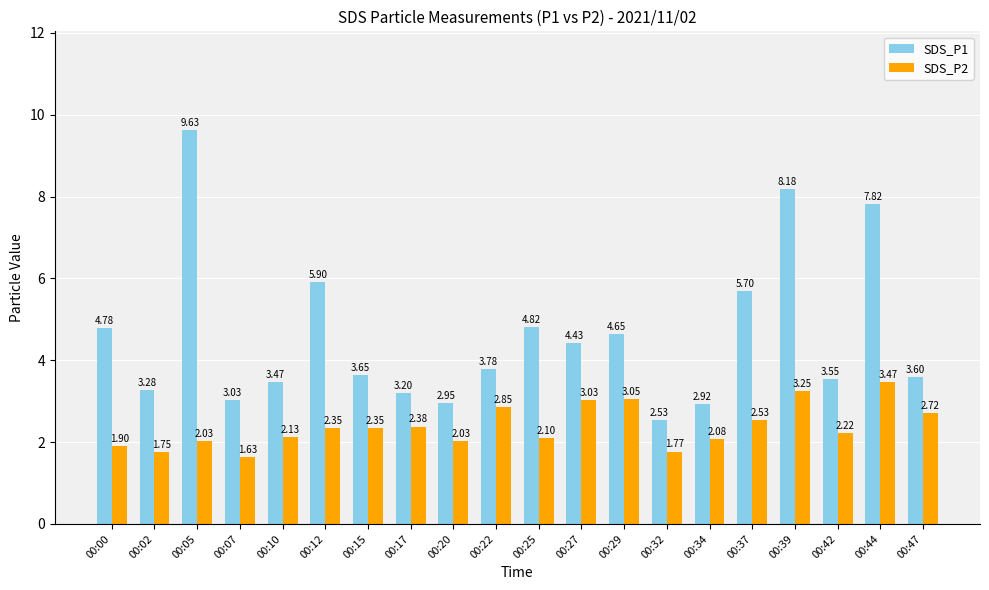

What is the difference between the SDS_P2 values at 00:10 and 00:37?

0.4